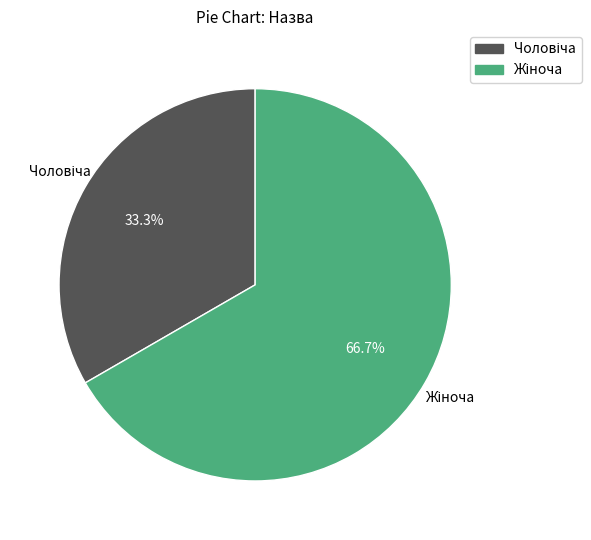

Does any single category account for the majority?

Yes